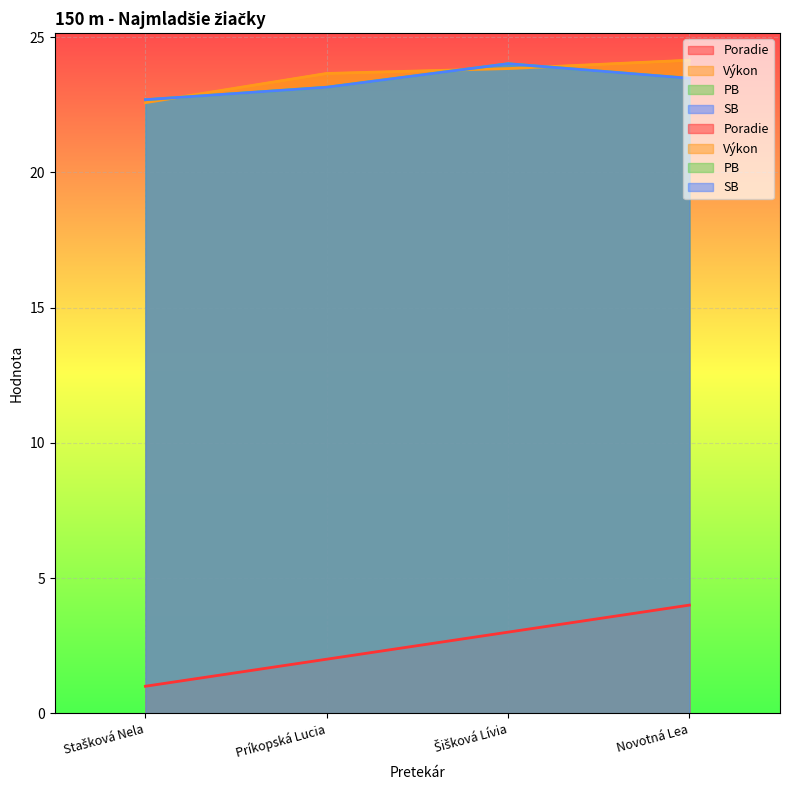

What is the label of the 3rd point from the right?

Príkopská Lucia